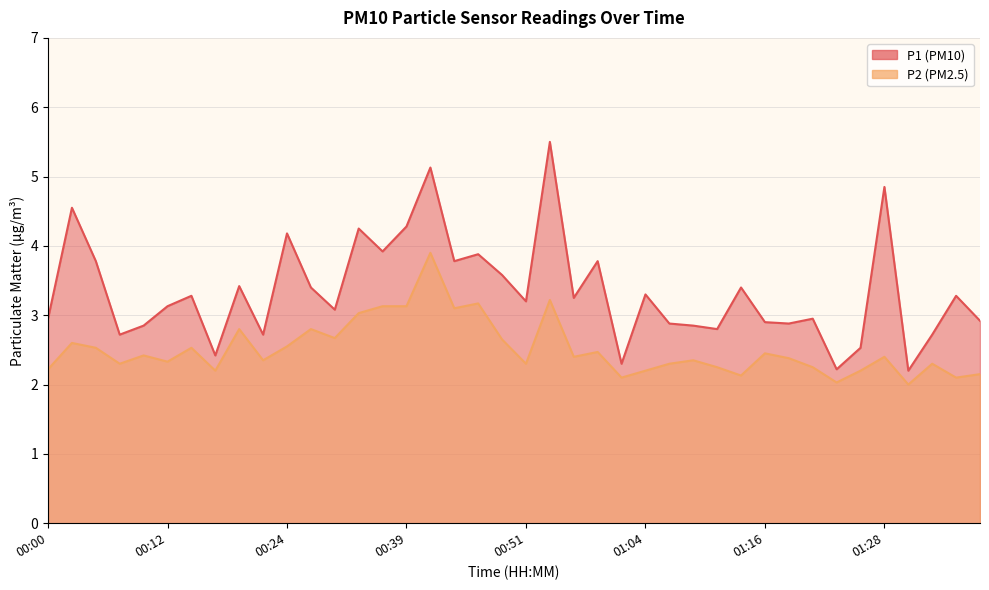

What is the greatest value displayed?

5.5